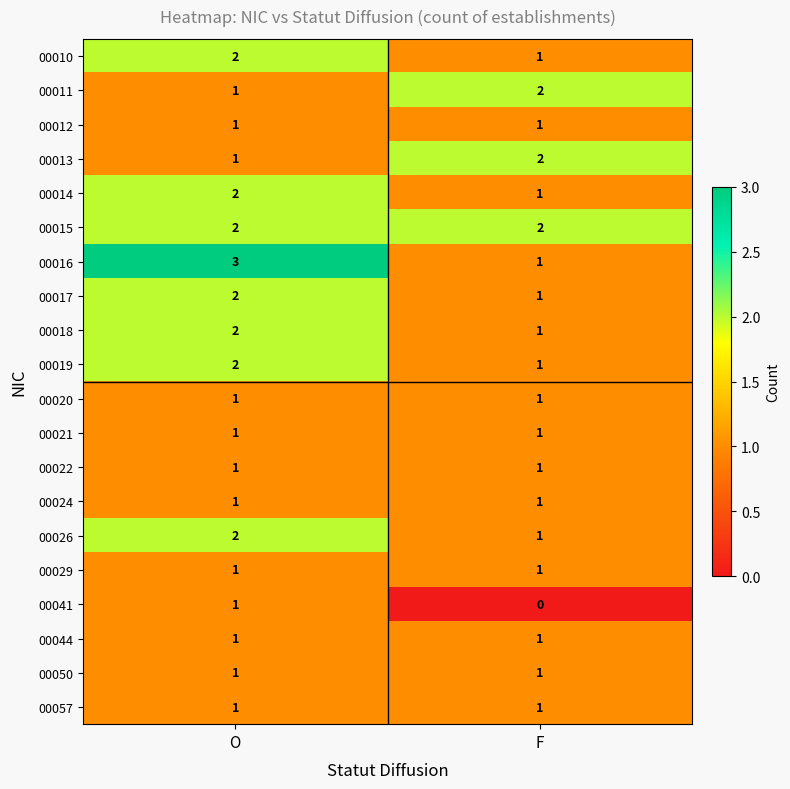

What is the difference between the highest and lowest values at O?

2